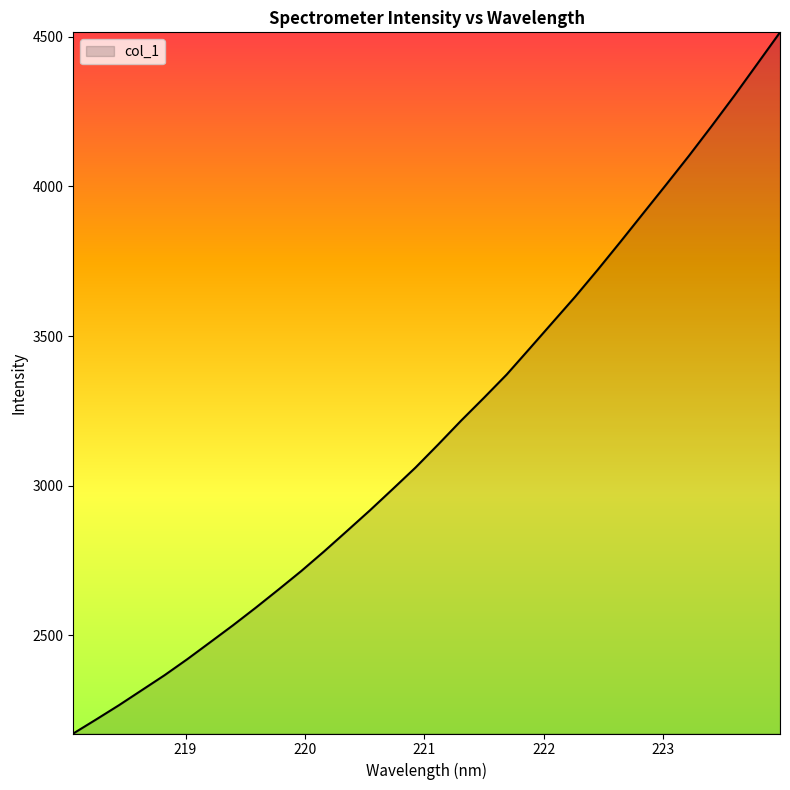

What is the maximum value shown in the chart?

4514.9